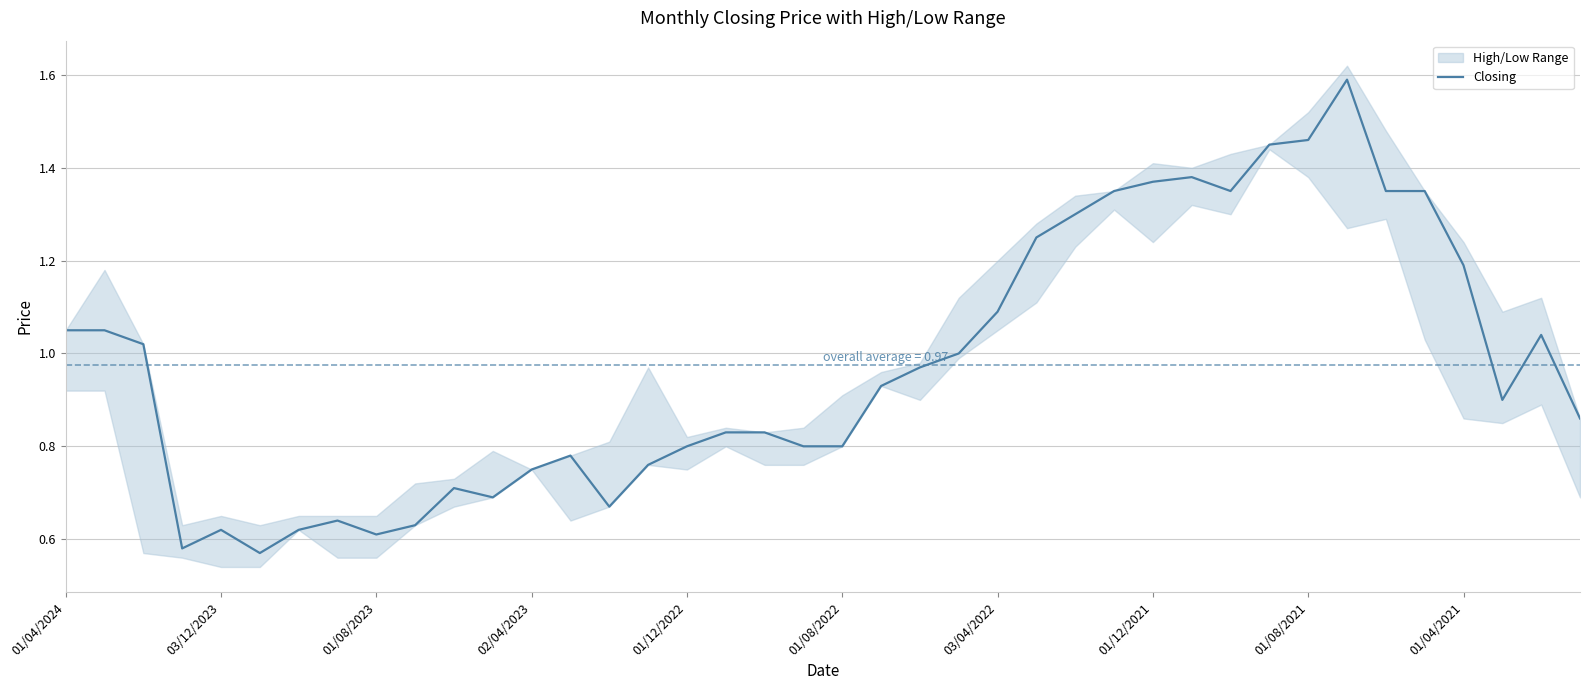

The Closing series shows 1.9 at 01/12/2021. True or false?

False